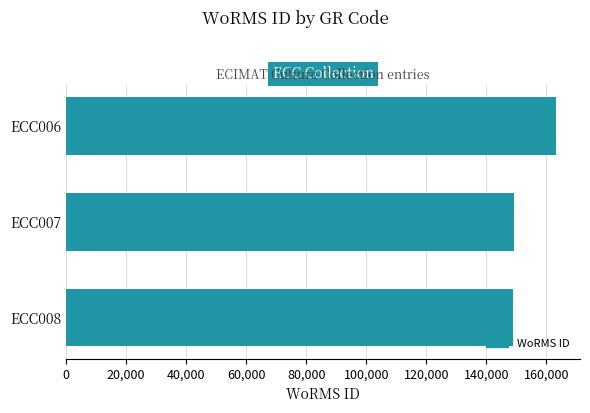

How many values are below 149228?

1